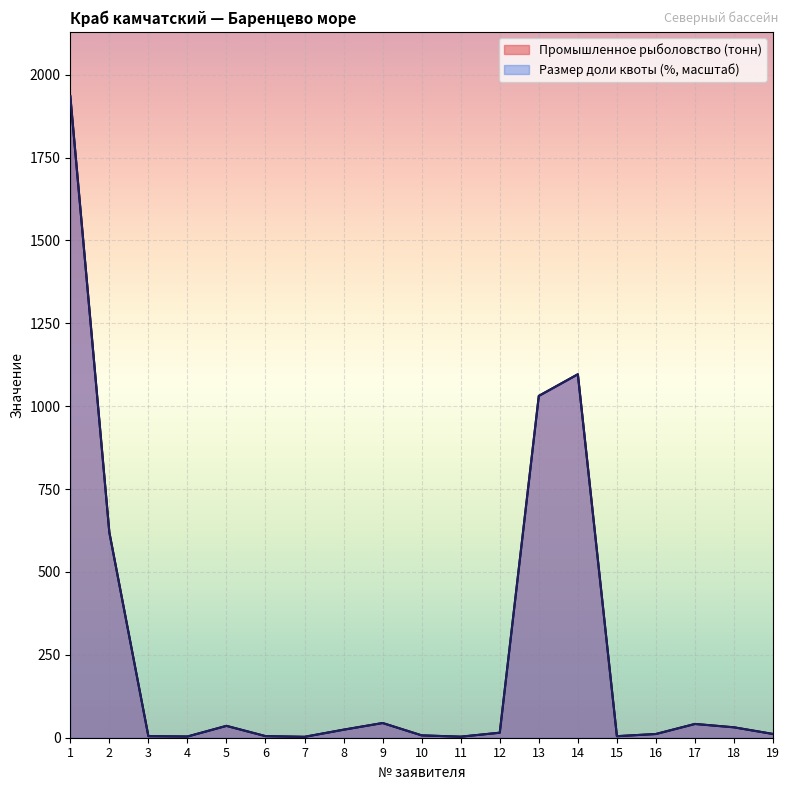

Which series changed the most between 1 and 15?

Промышленное рыболовство (тонн)